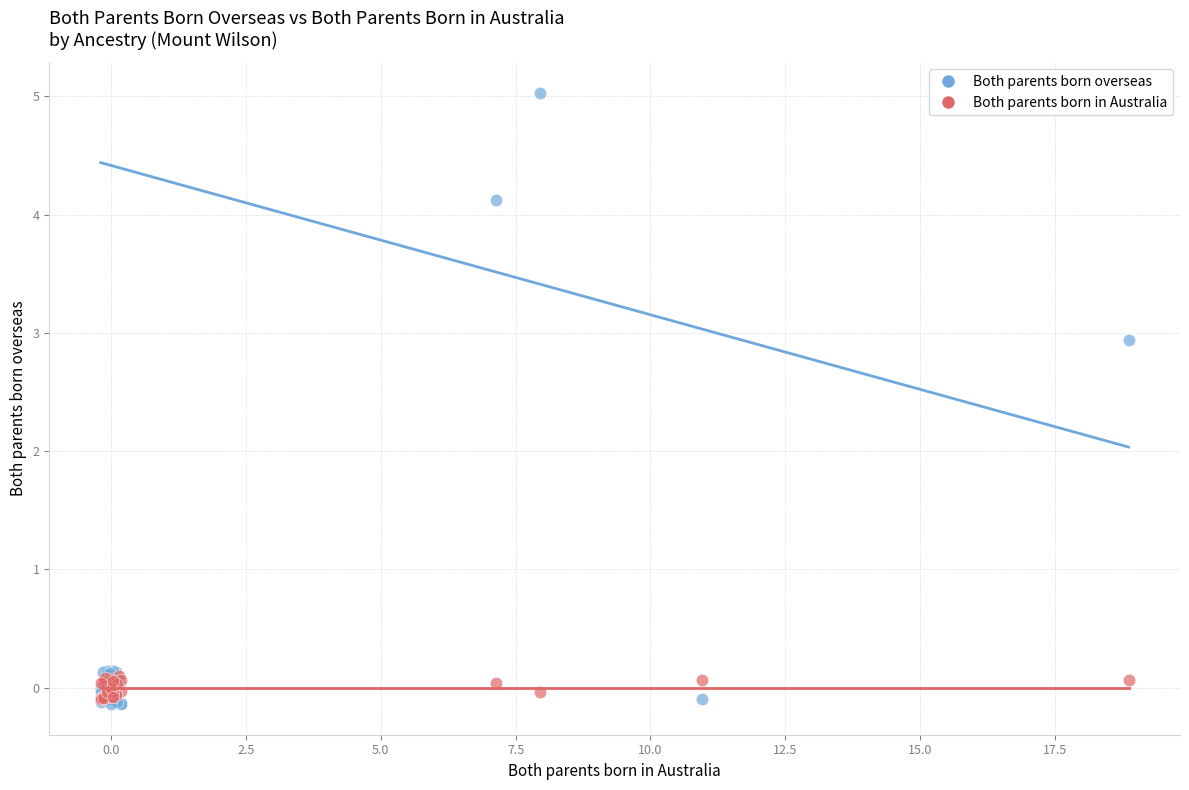

In the Both parents born overseas series, what Y value is closest to 2?

2.9